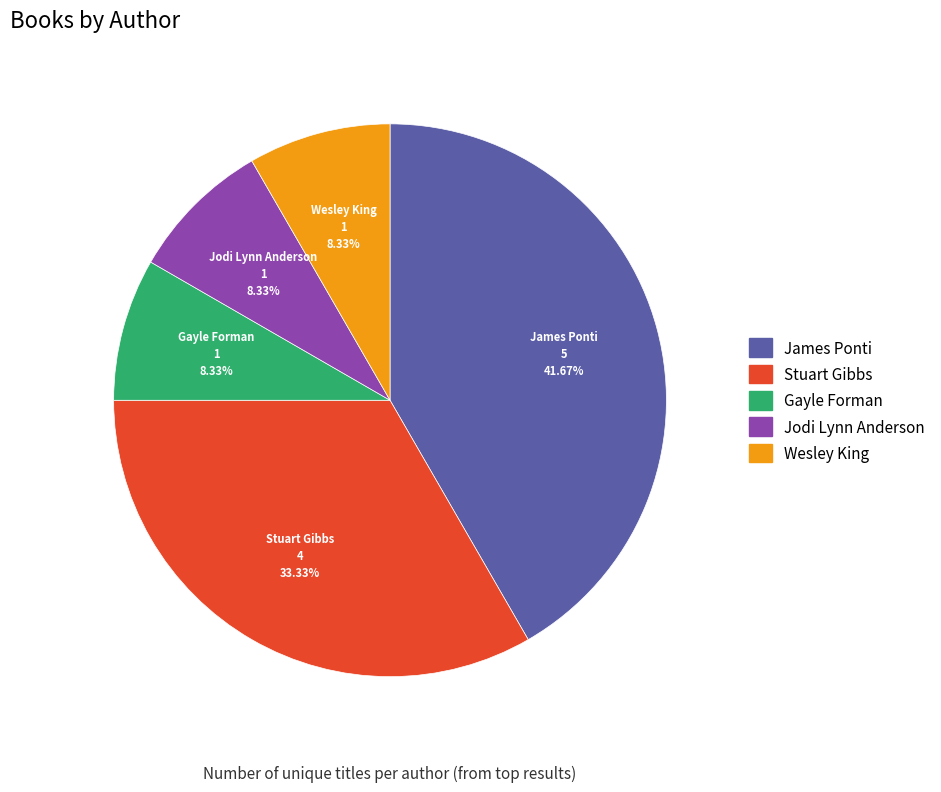

Does any single category account for the majority?

No